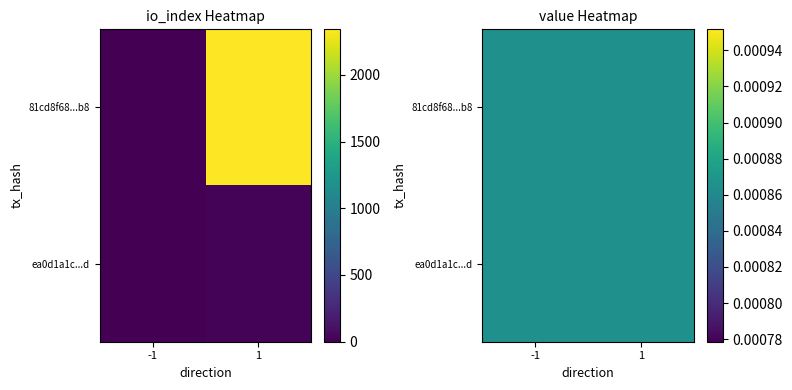

The 81cd8f68ac10e4ac0e07590bd7d5ec4fa24c2b8 series shows -1 at -1. True or false?

True